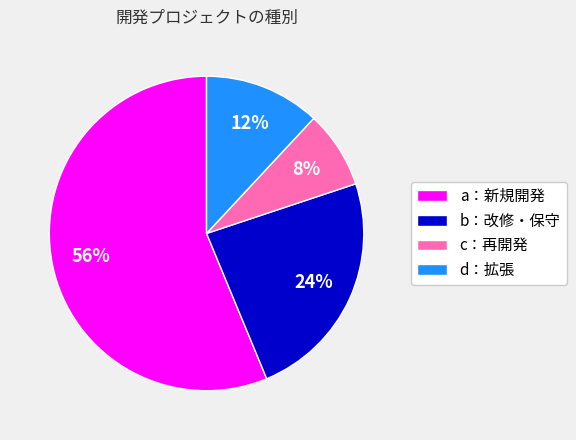

The c：再開発 slice represents 13% of the pie. True or false?

False